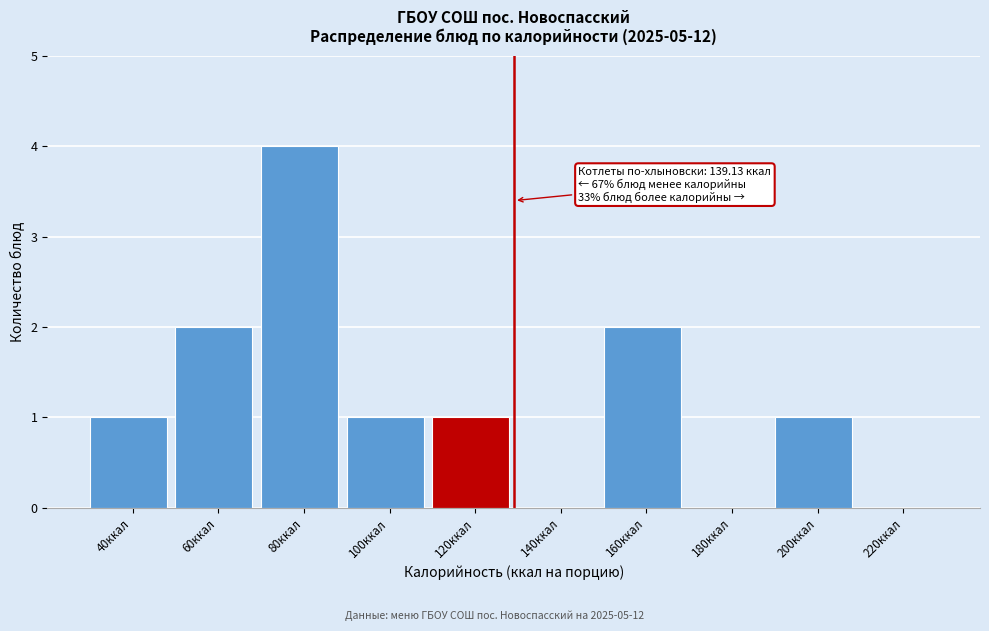

Reading right to left, list all the values displayed in this chart.

220ккал=0	200ккал=1	180ккал=0	160ккал=2	140ккал=0	120ккал=1	100ккал=1	80ккал=4	60ккал=2	40ккал=1